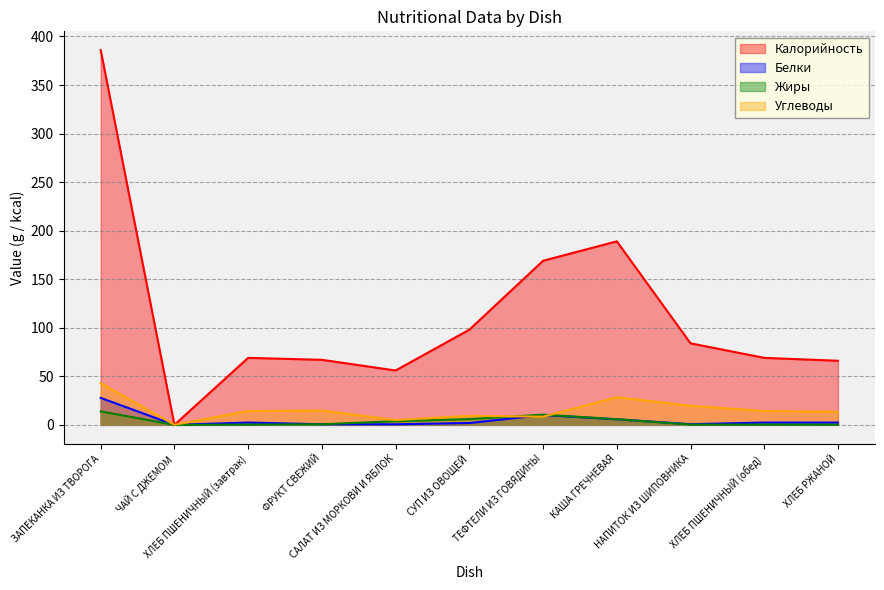

Which category has the highest value across all series?

ЗАПЕКАНКА ИЗ ТВОРОГА